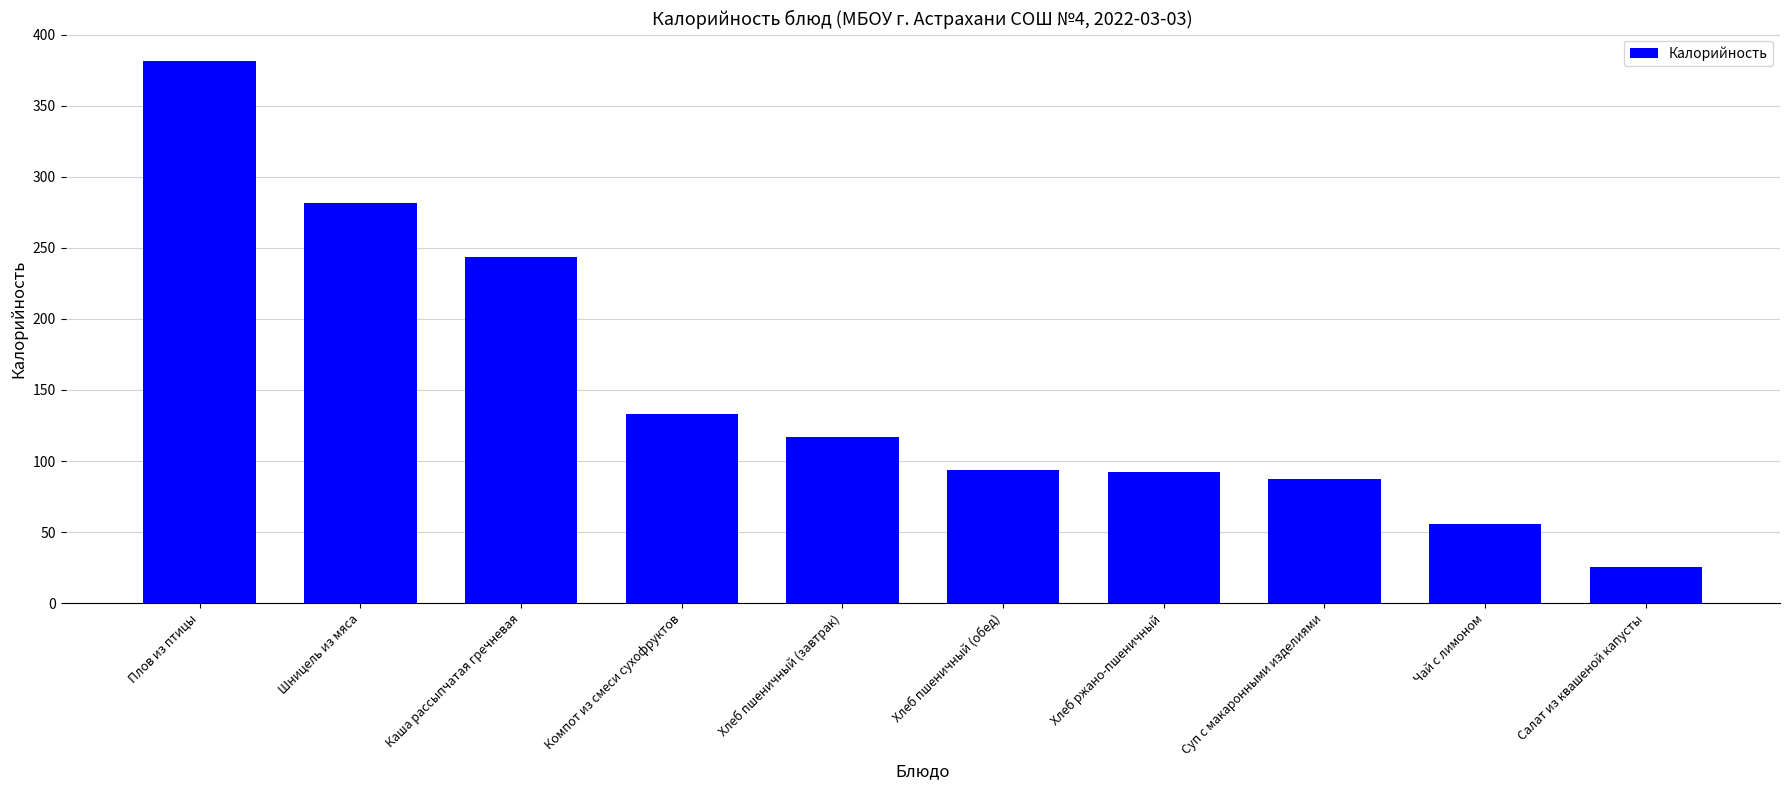

What is the ratio of the value at Плов из птицы to the value at Компот из смеси сухофруктов?

2.9